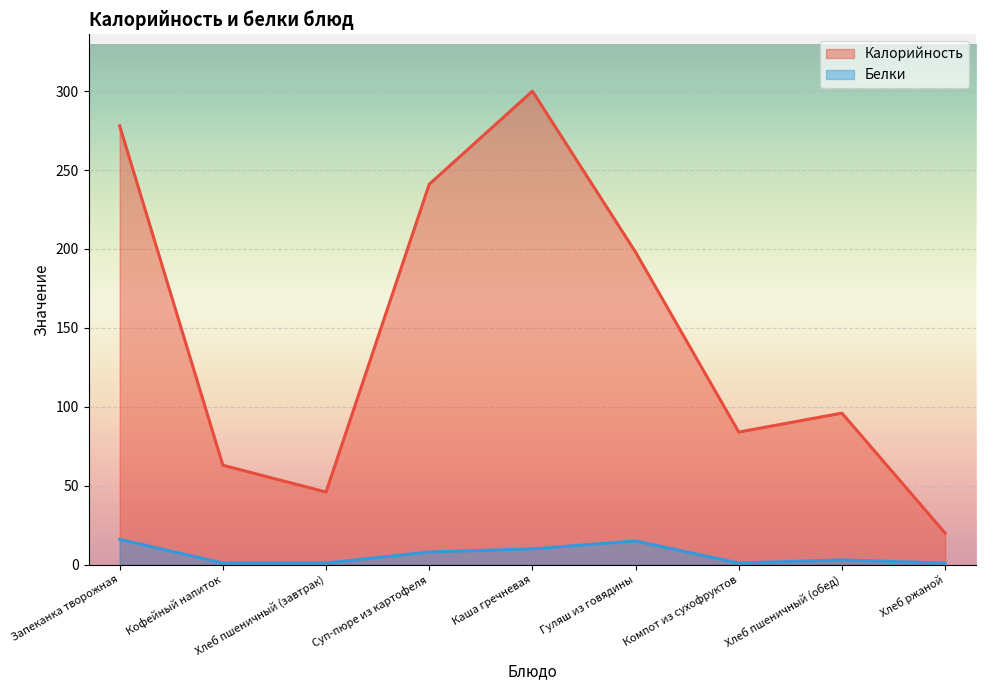

How many interior local peaks does the Калорийность series have?

2